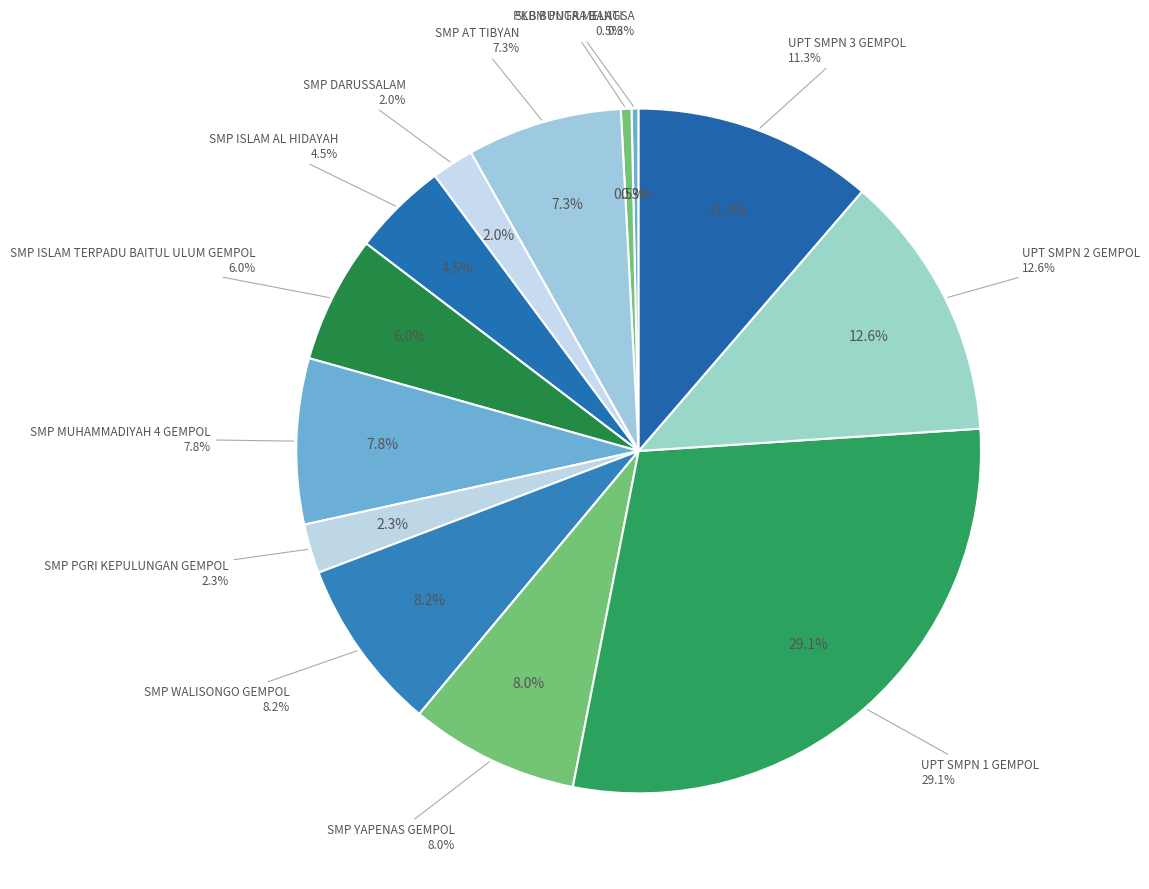

True or false: SMP ISLAM TERPADU BAITUL ULUM GEMPOL accounts for 6% of the total.

True